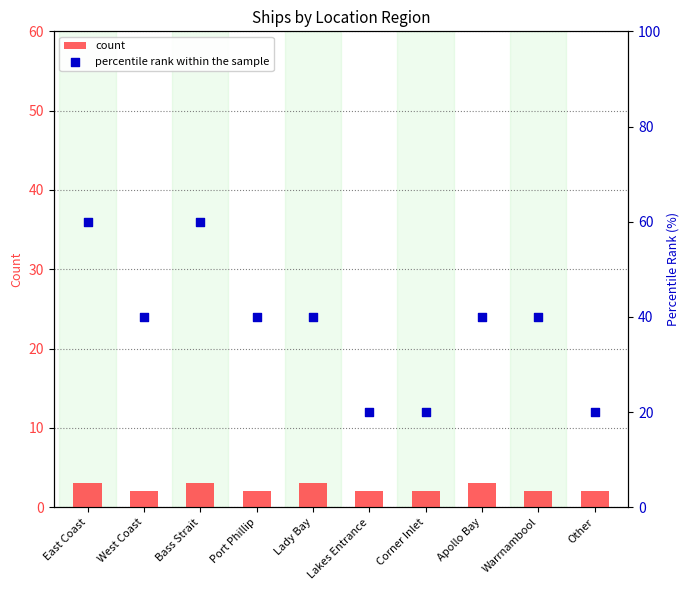

Which series has the widest spread of Y values?

percentile rank within the sample